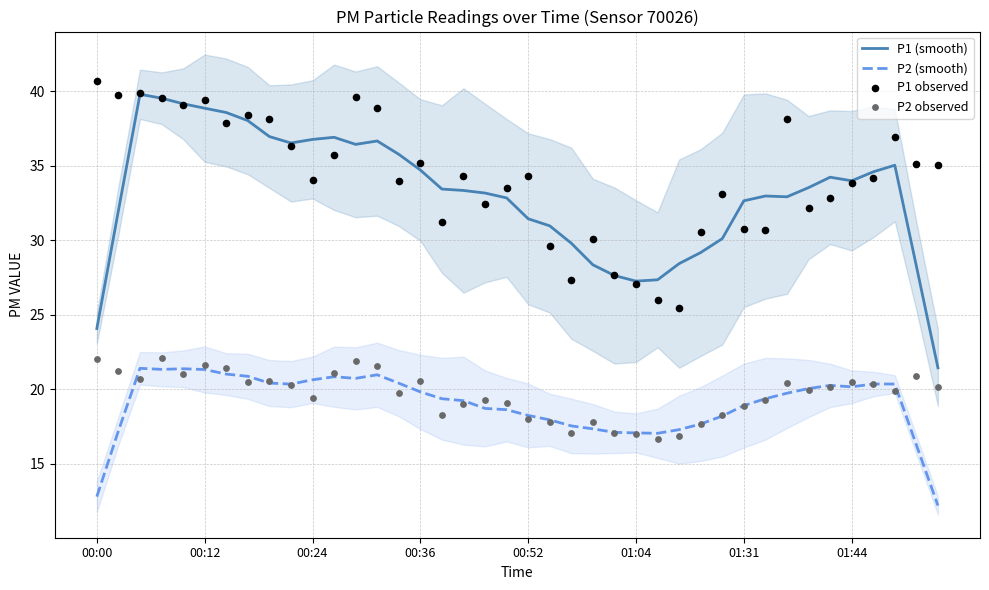

Which series has the largest total across all categories?

P1 observed